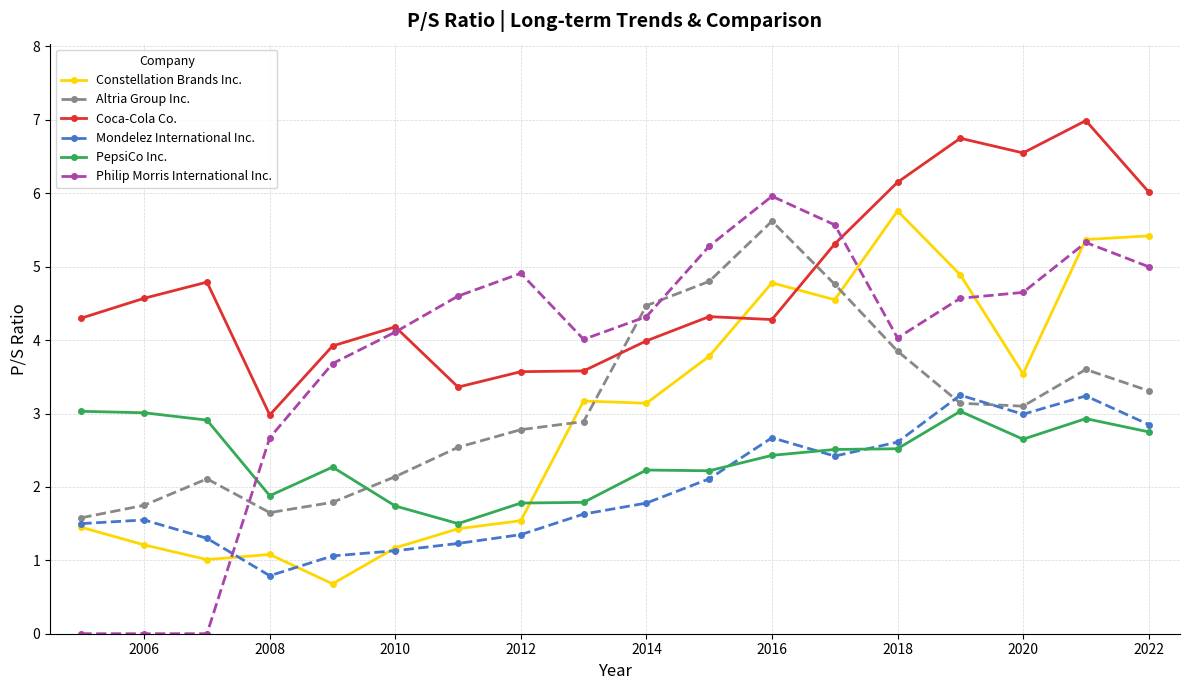

True or false: Altria Group Inc. and Coca-Cola Co. cross at least once.

True